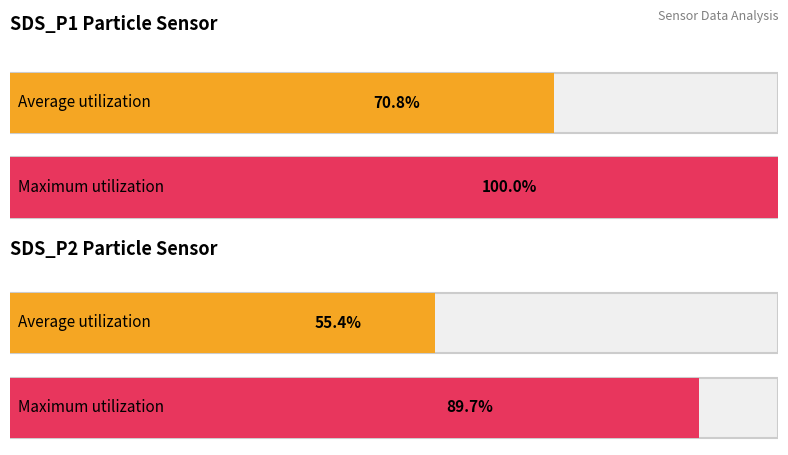

How many groups of bars are there?

2